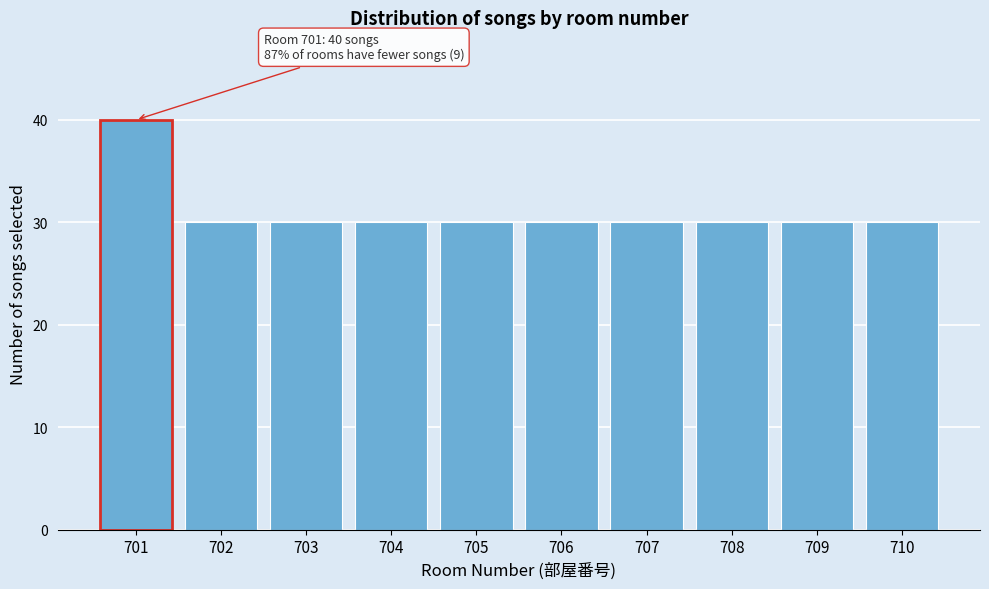

Reading right to left, list all the values displayed in this chart.

30	30	30	30	30	30	30	30	30	40